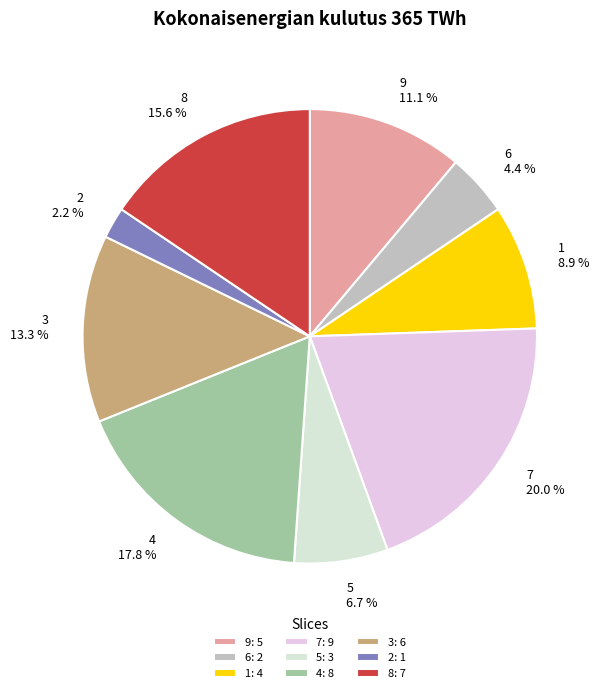

To the nearest percent, what is the difference between the largest and smallest slice percentages?

18%